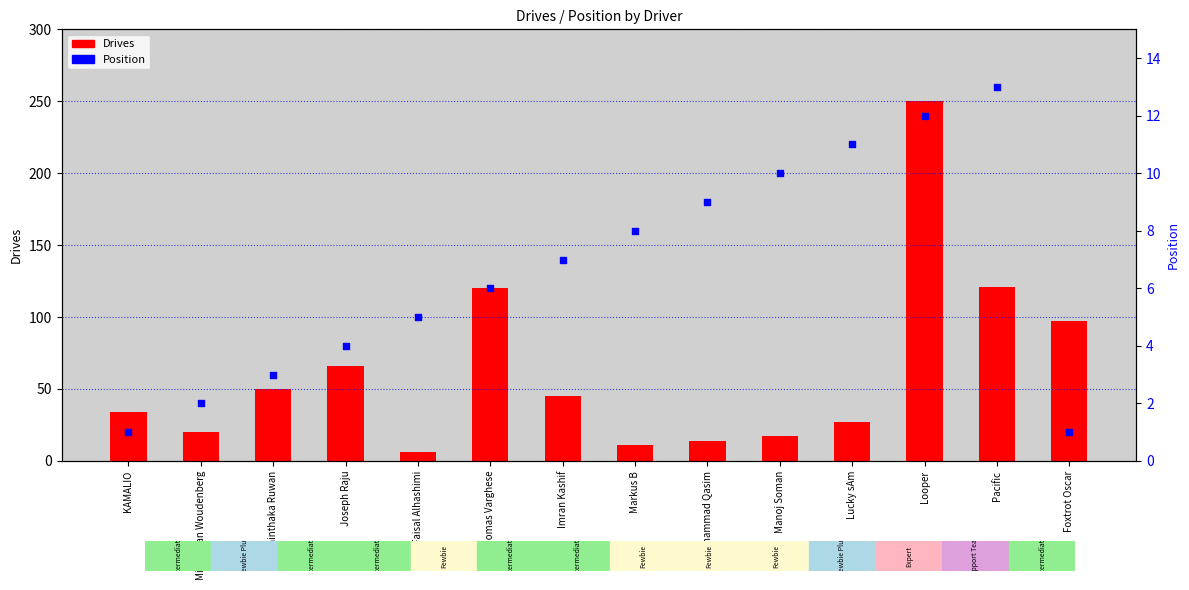

Which series reaches the maximum Y coordinate?

Drives